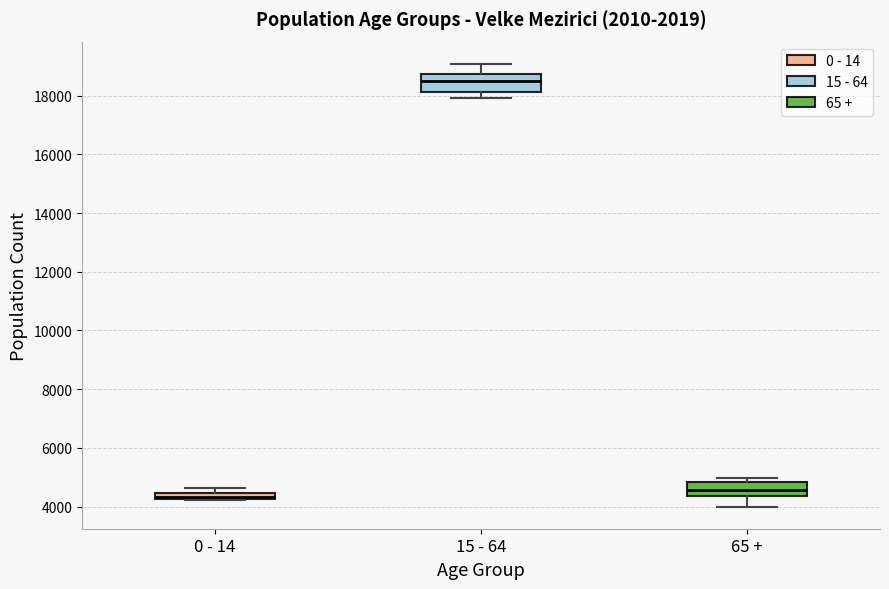

Where does the median line of the box for 65 + sit on the y-axis? The values are not printed on the chart, so give them approximately, as read against the axis.

4600